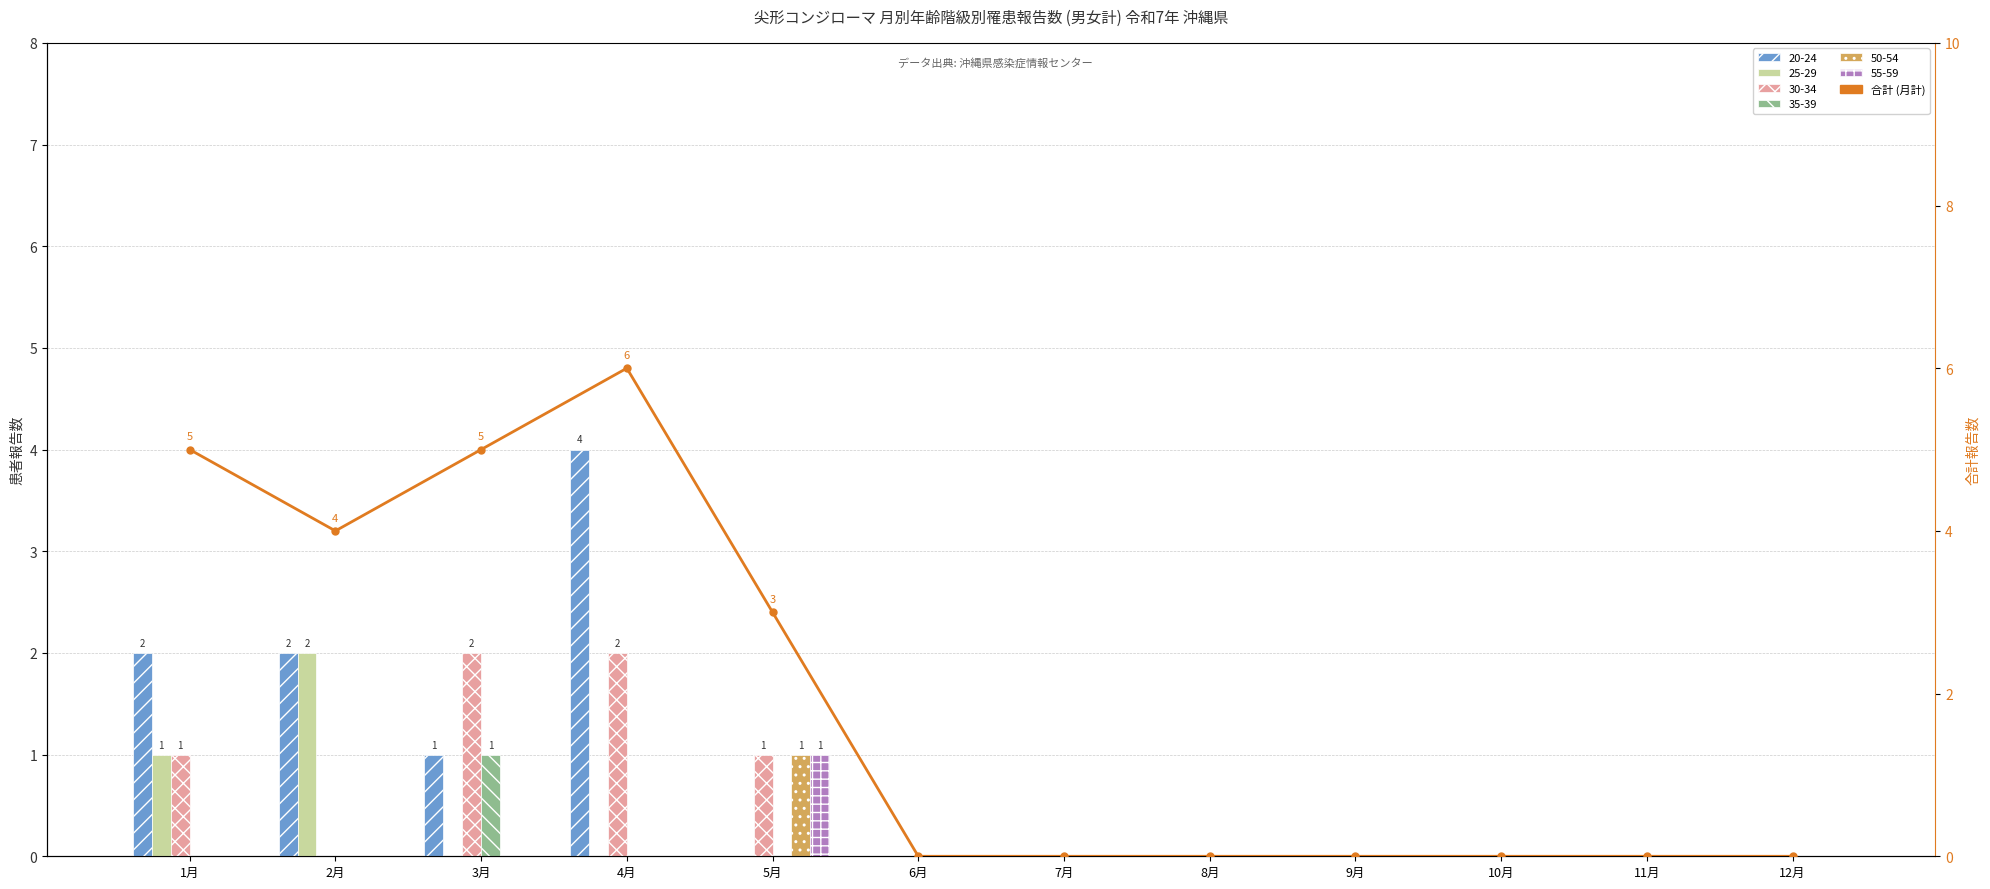

What is the average value?

2